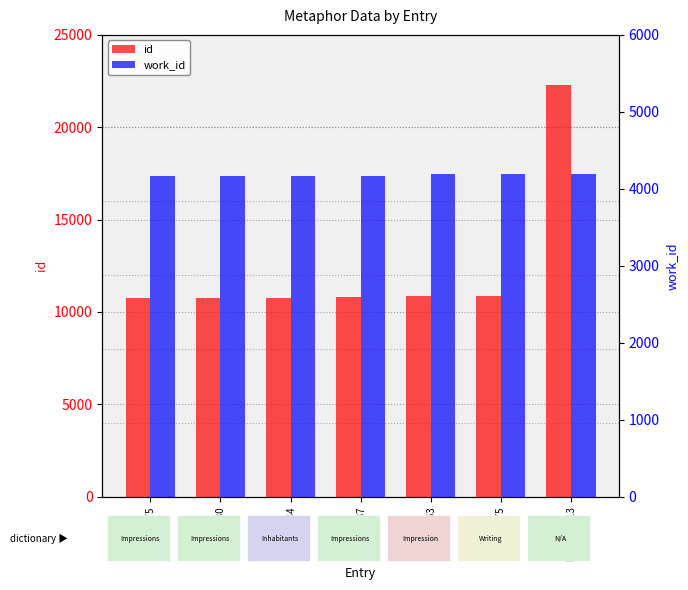

List the series in order of their overall mean, highest first.

id, work_id